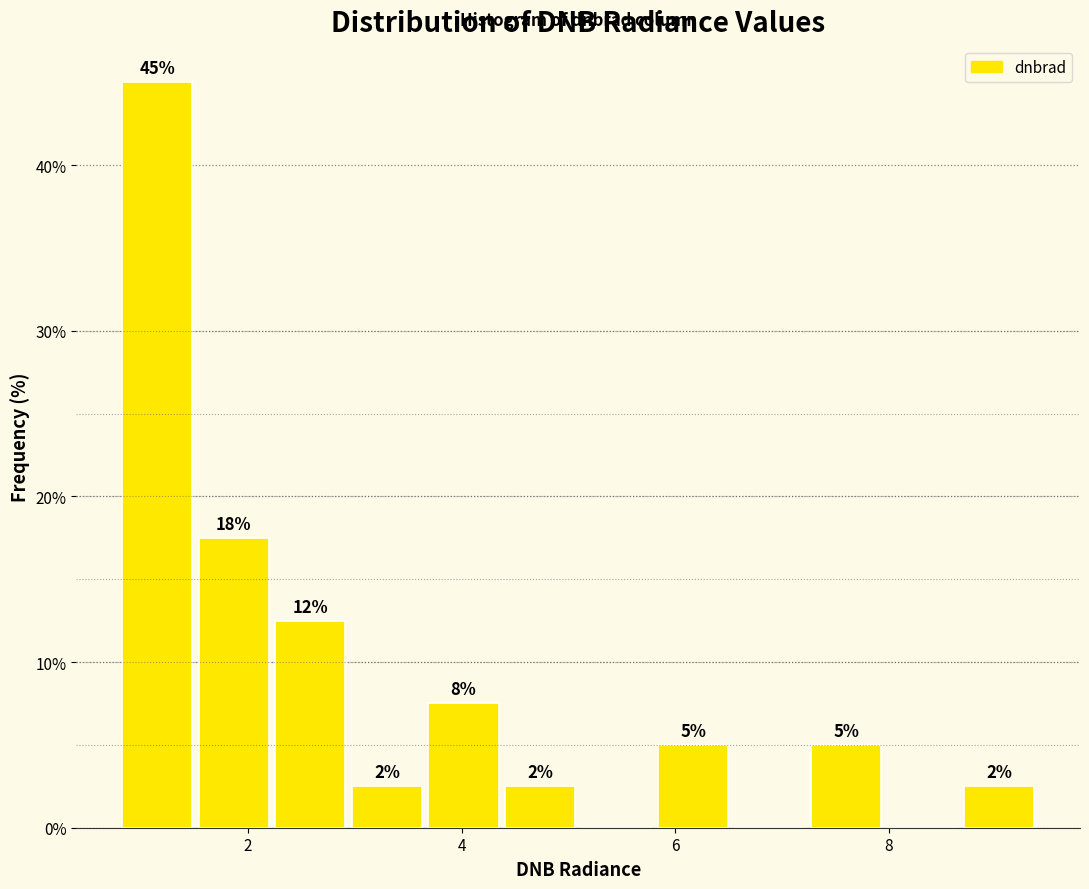

Around what value on the x-axis is the tallest bar? Give the approximate position of its centre, as read against the axis.

1.2